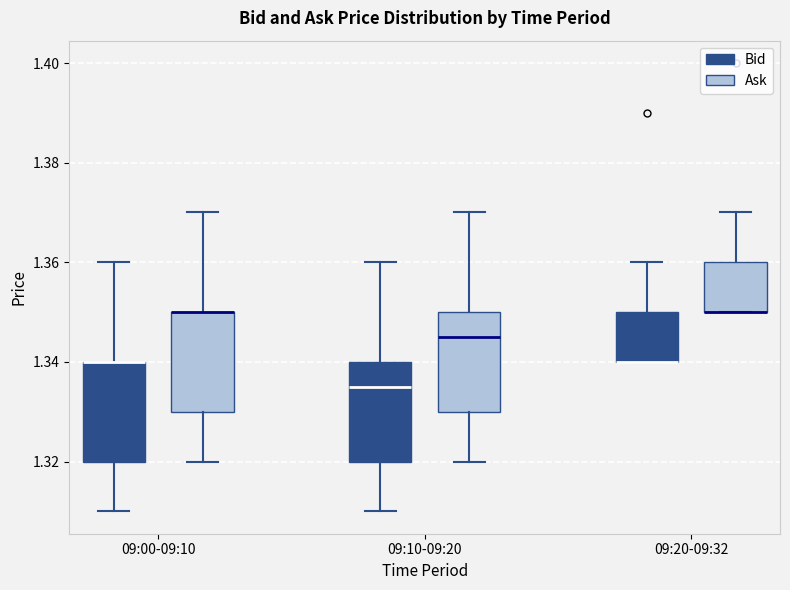

Reading left to right, transcribe this box plot: for each box, give where its median line is, the range the box spans, and where its two whiskers end, as read against the y-axis. The values are not printed on the chart, so give them approximately, as read against the axis.

09:00-09:10 (Bid): median 1.340 (drawn on the box's upper edge), box 1.320 to 1.340, whiskers 1.310 to 1.360
09:00-09:10 (Ask): median 1.350 (drawn on the box's upper edge), box 1.330 to 1.350, whiskers 1.320 to 1.370
09:10-09:20 (Bid): median 1.336, box 1.320 to 1.340, whiskers 1.310 to 1.360
09:10-09:20 (Ask): median 1.346, box 1.330 to 1.350, whiskers 1.320 to 1.370
09:20-09:32 (Bid): median 1.340 (drawn on the box's lower edge), box 1.340 to 1.350, whiskers 1.340 to 1.360
09:20-09:32 (Ask): median 1.350 (drawn on the box's lower edge), box 1.350 to 1.360, whiskers 1.350 to 1.370